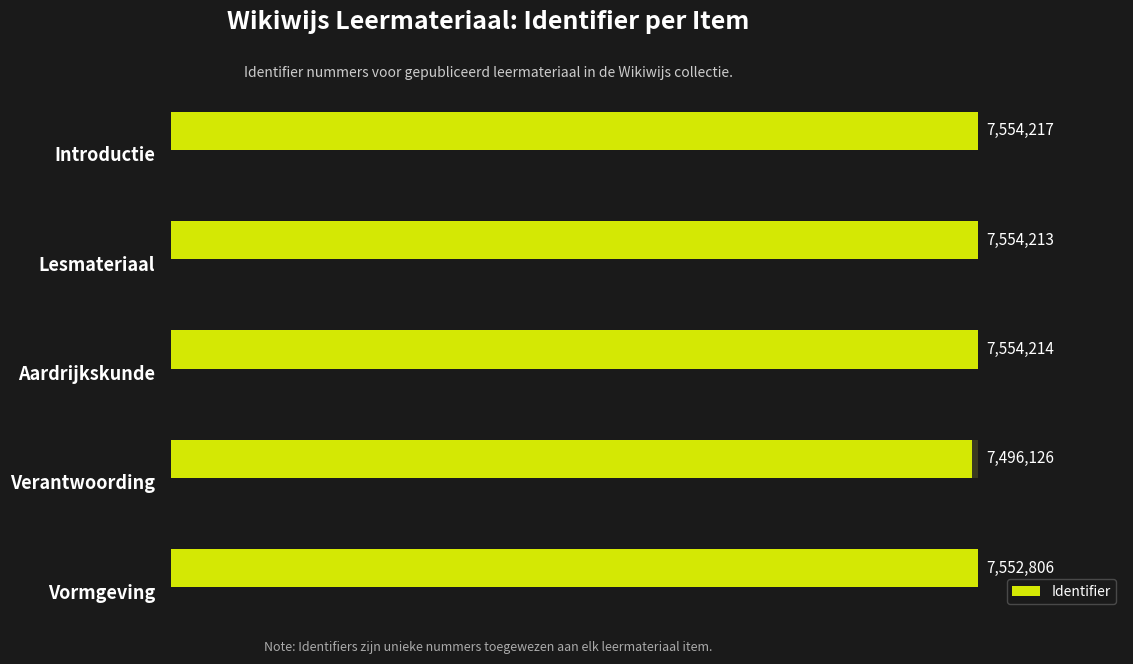

The value at 0 is 7554217. True or false?

True